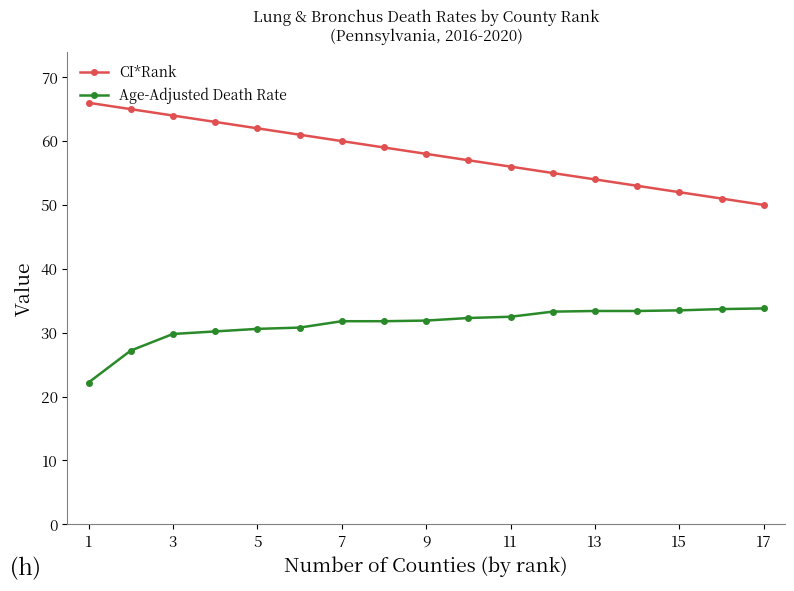

Which series has the widest spread of values?

CI*Rank